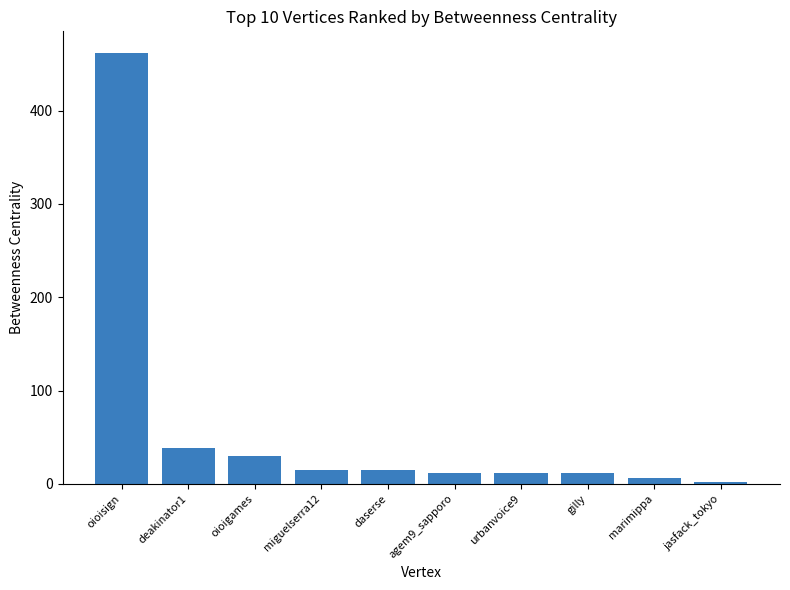

Does the chart contain any negative values?

No